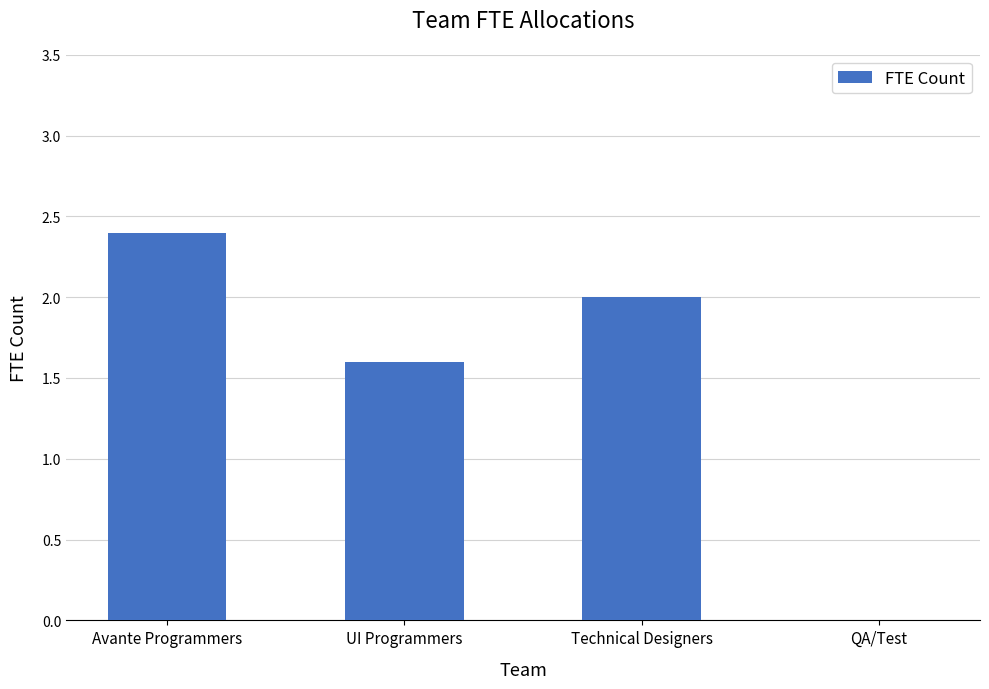

Count the number of categories in the chart.

4